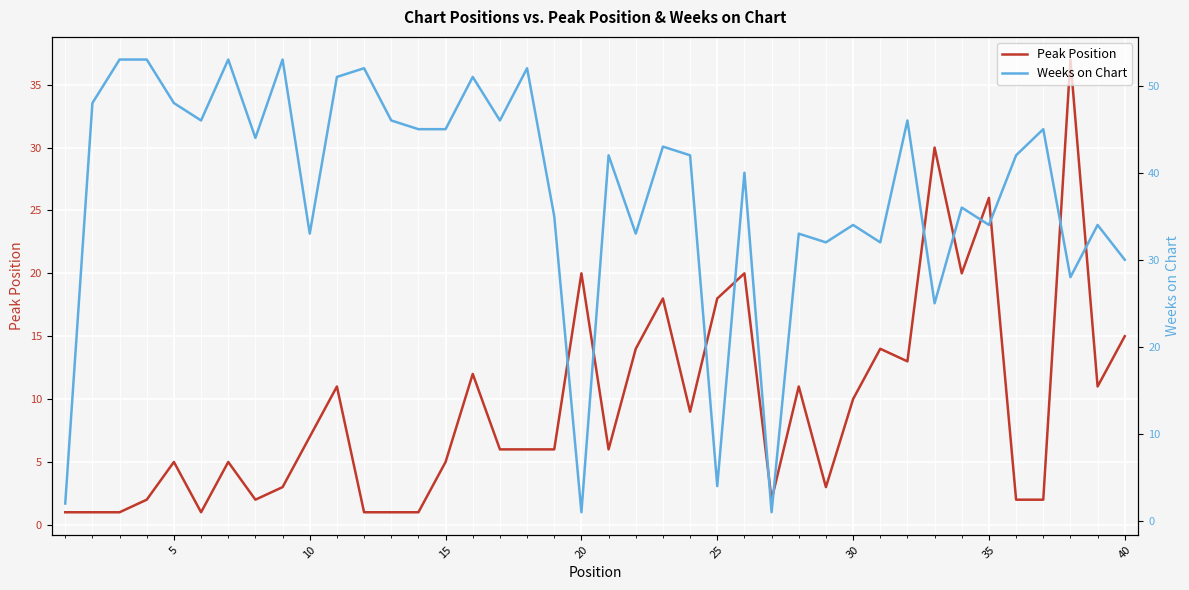

How many values in the Weeks on Chart series exceed 42?

19